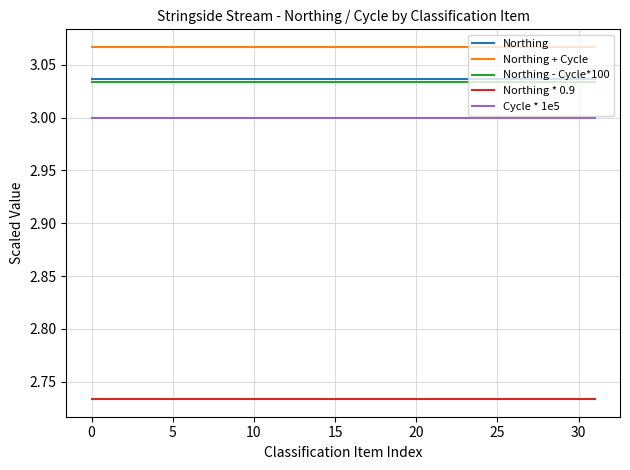

True or false: Northing + Cycle and Cycle * 1e5 cross at least once.

False